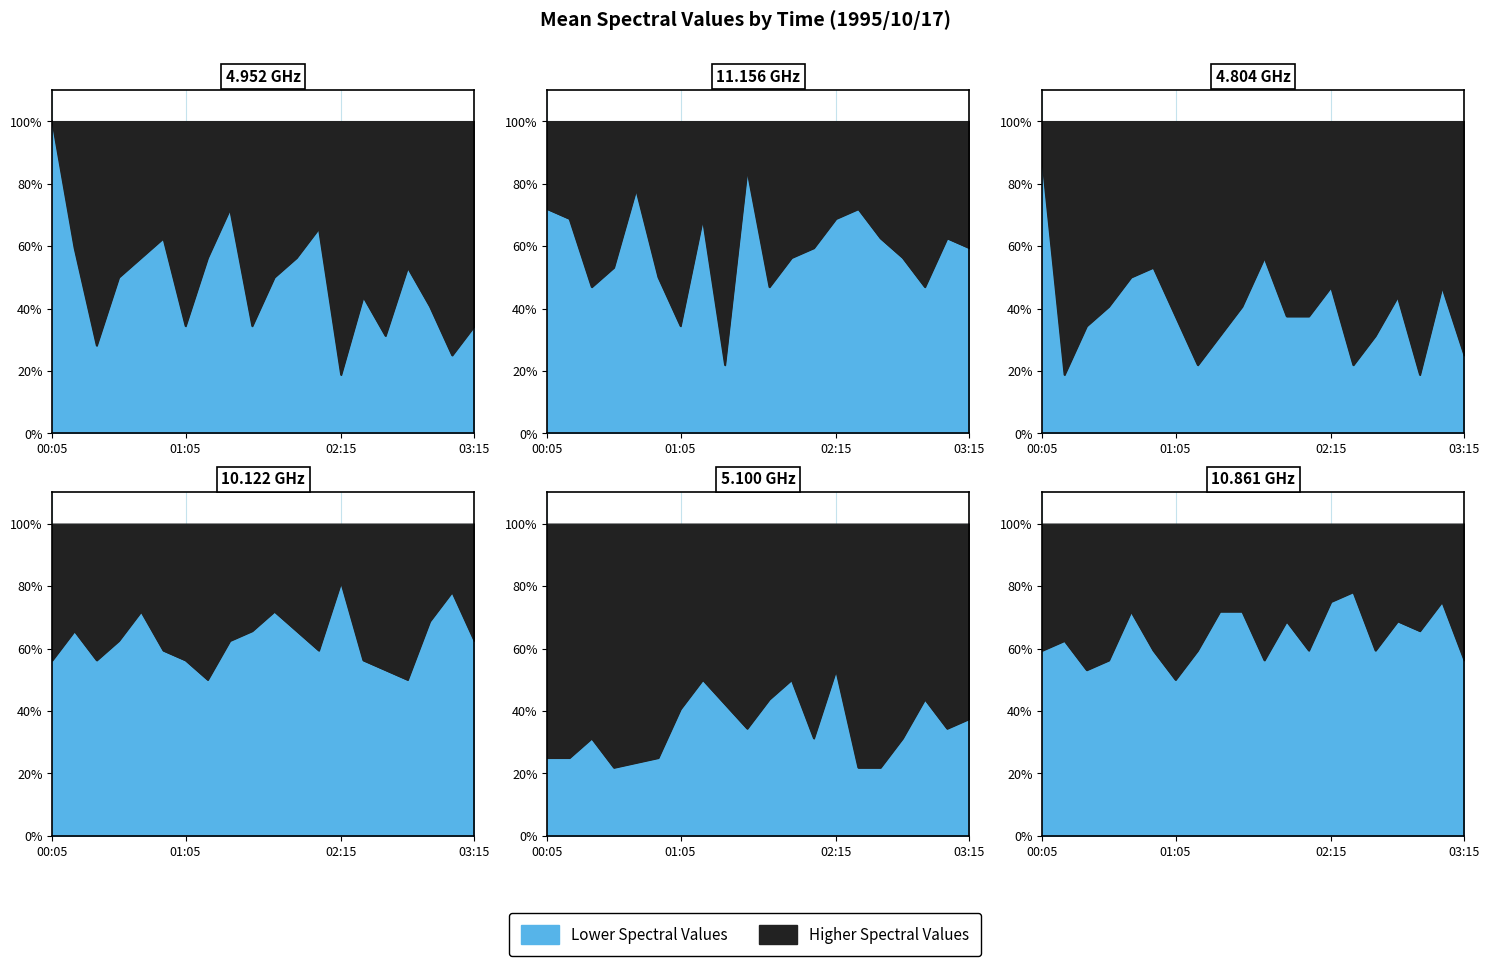

How many intersections are there between 10.861 and 4.804?

1